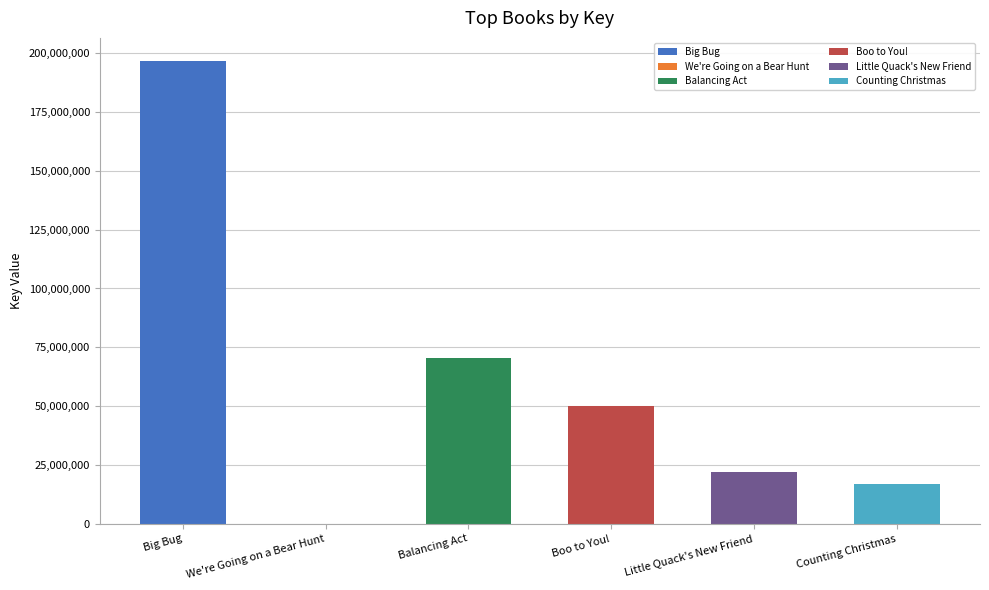

True or false: the data shows 74135858 at Boo to You!.

False